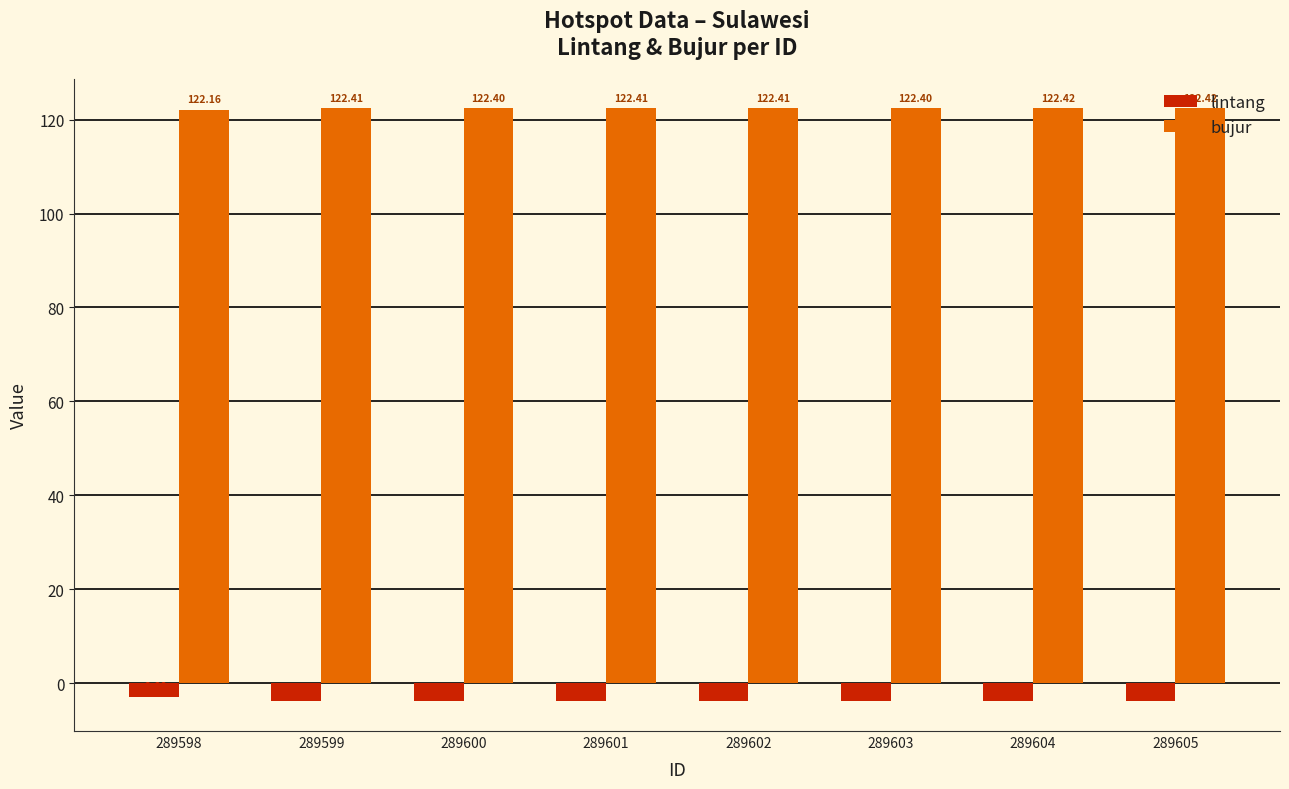

At 289602, list the series in order from largest to smallest.

bujur, lintang